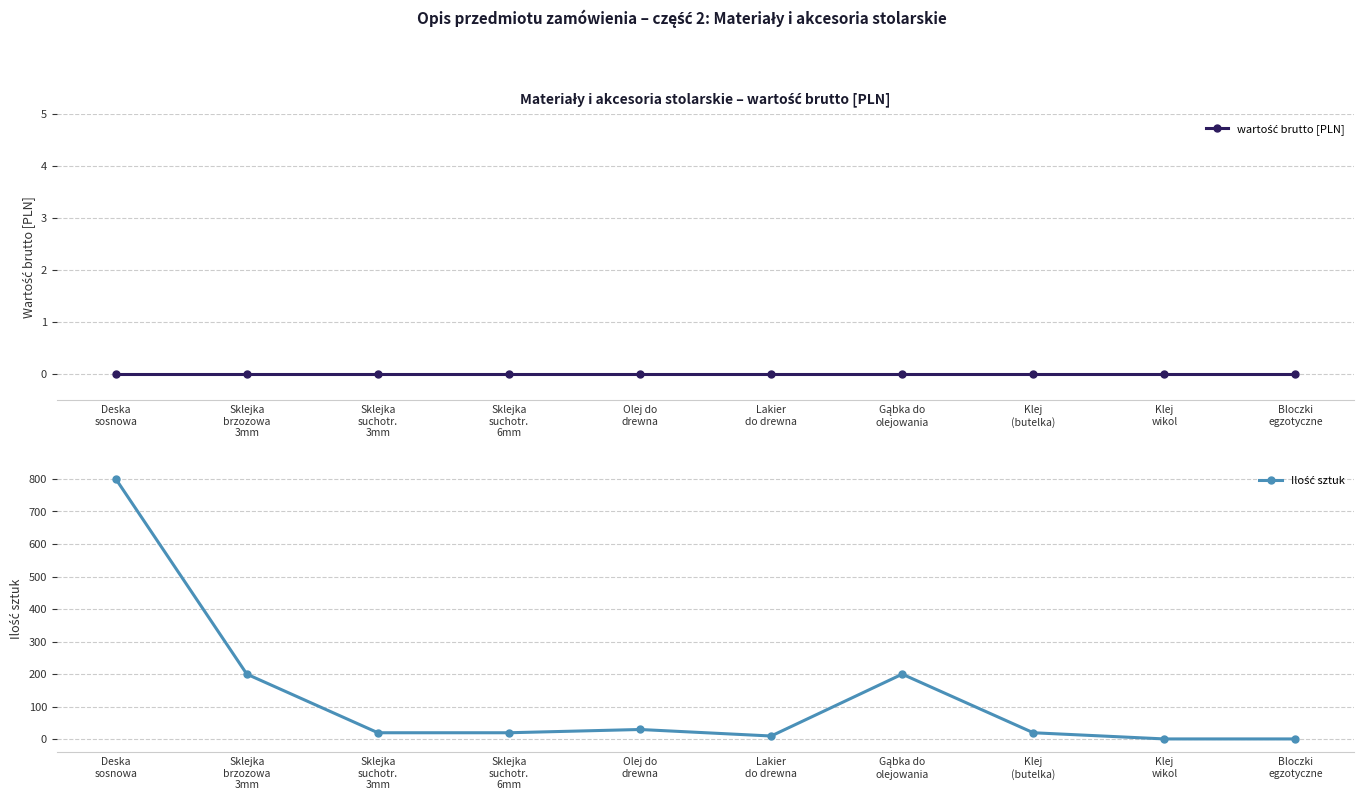

What is the label of the 2nd point from the left?

Sklejka
brzozowa
3mm